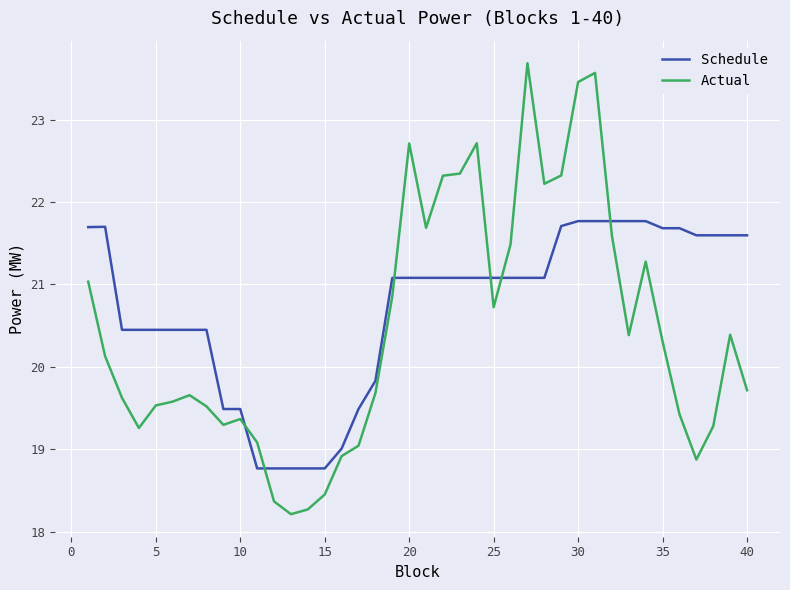

How many lines are shown in the chart?

2